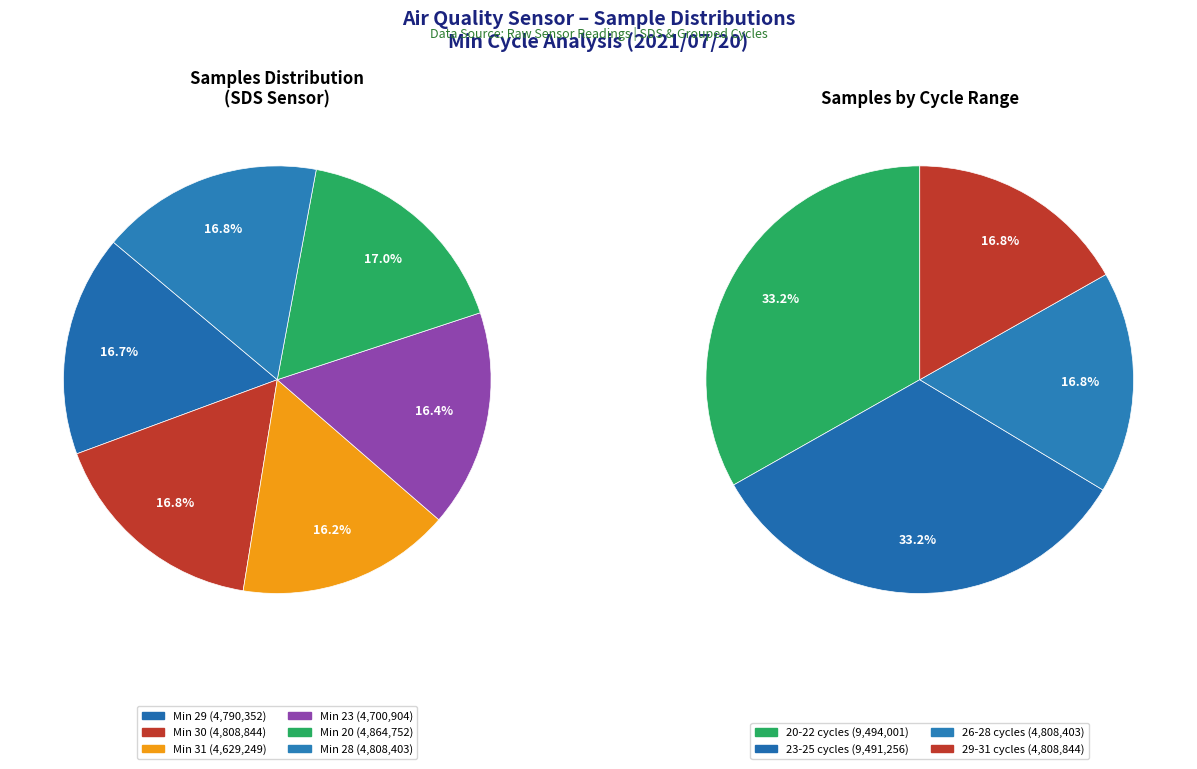

To the nearest percent, what is the difference between the largest and smallest slice percentages?

1%